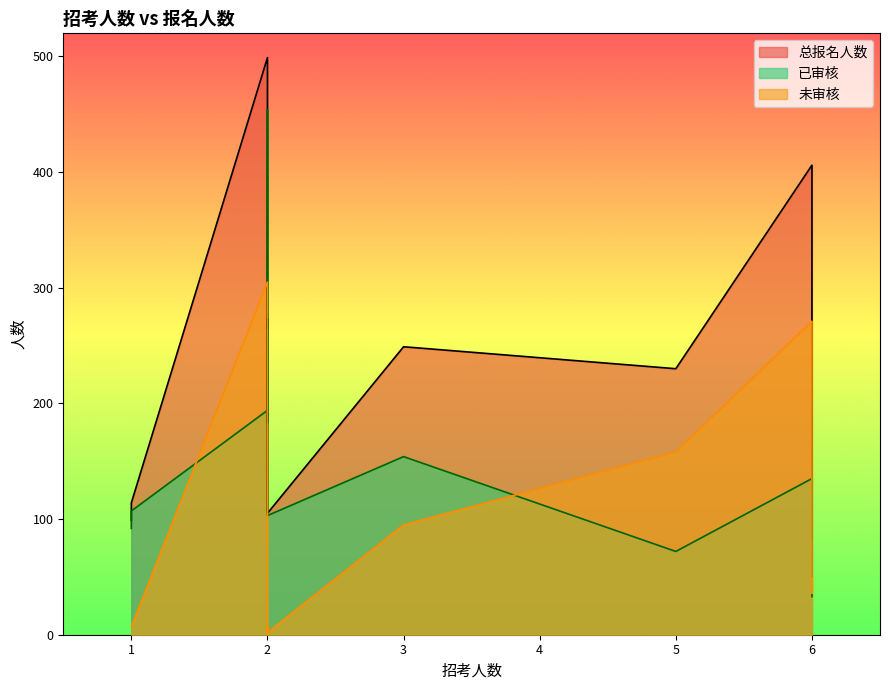

True or false: 未审核 has a value of 36 at 6.

True